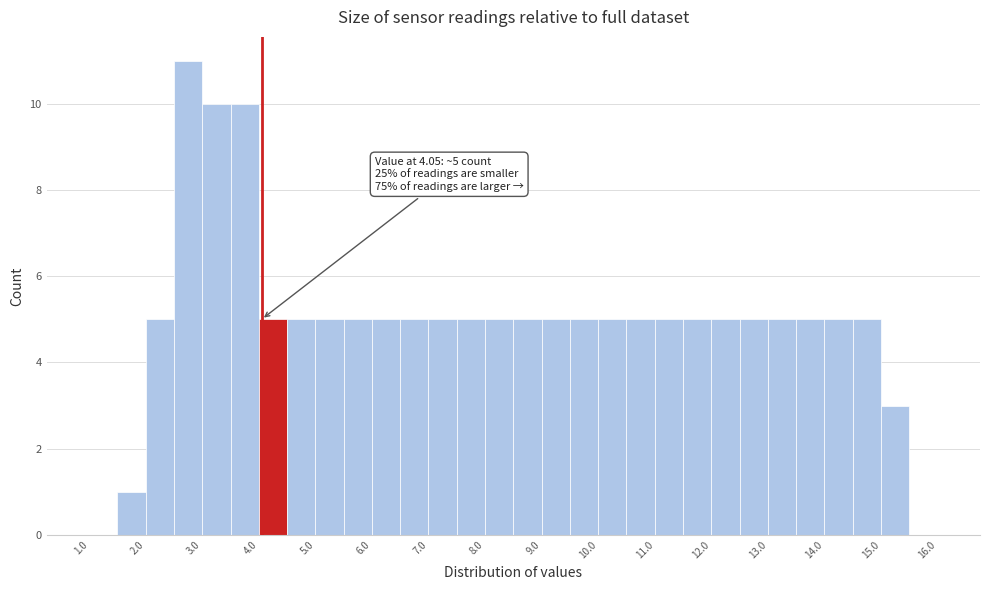

Over which range of the x-axis is the bar tallest?

2.5 to 3.0